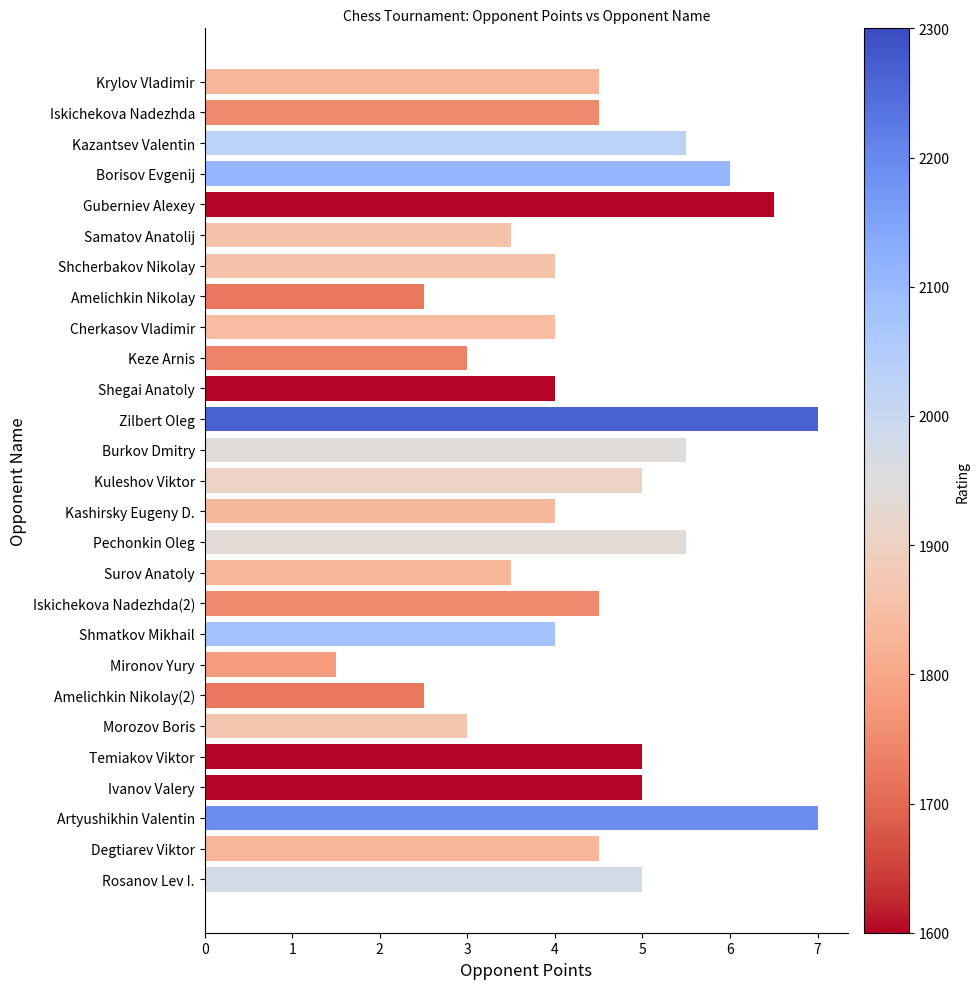

Which category has the lowest value across all series?

Mironov Yury